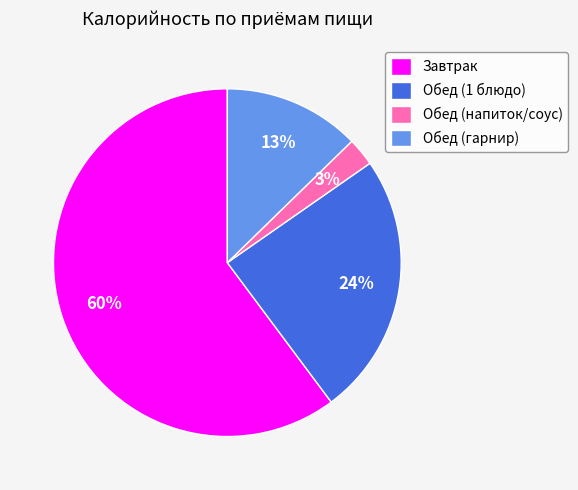

To the nearest percent, what percentage of the pie is Обед (напиток/соус)?

3%